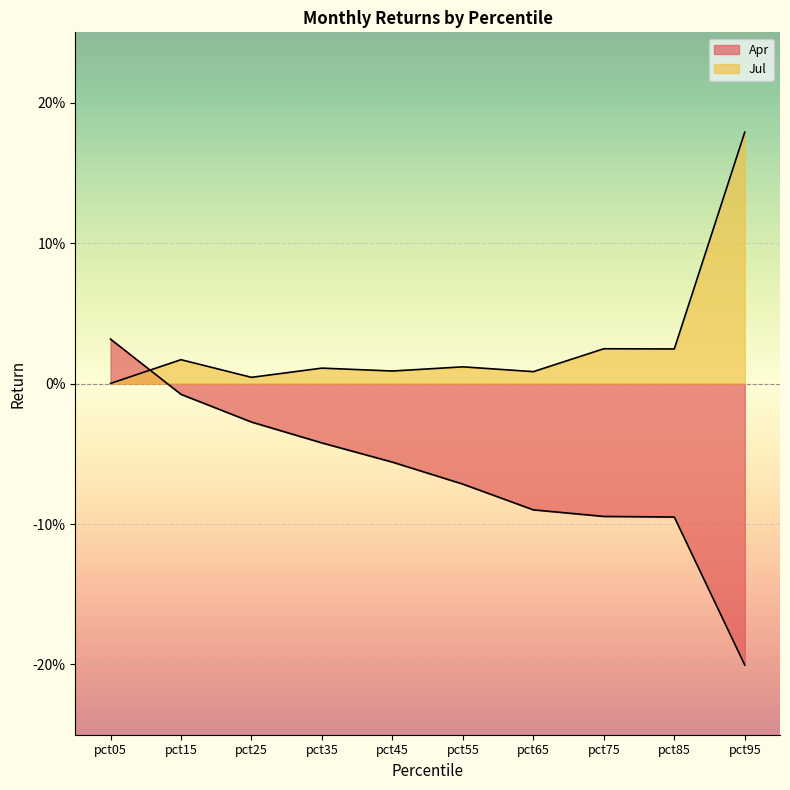

What is the difference between the maximum and minimum values in the Apr series?

0.2